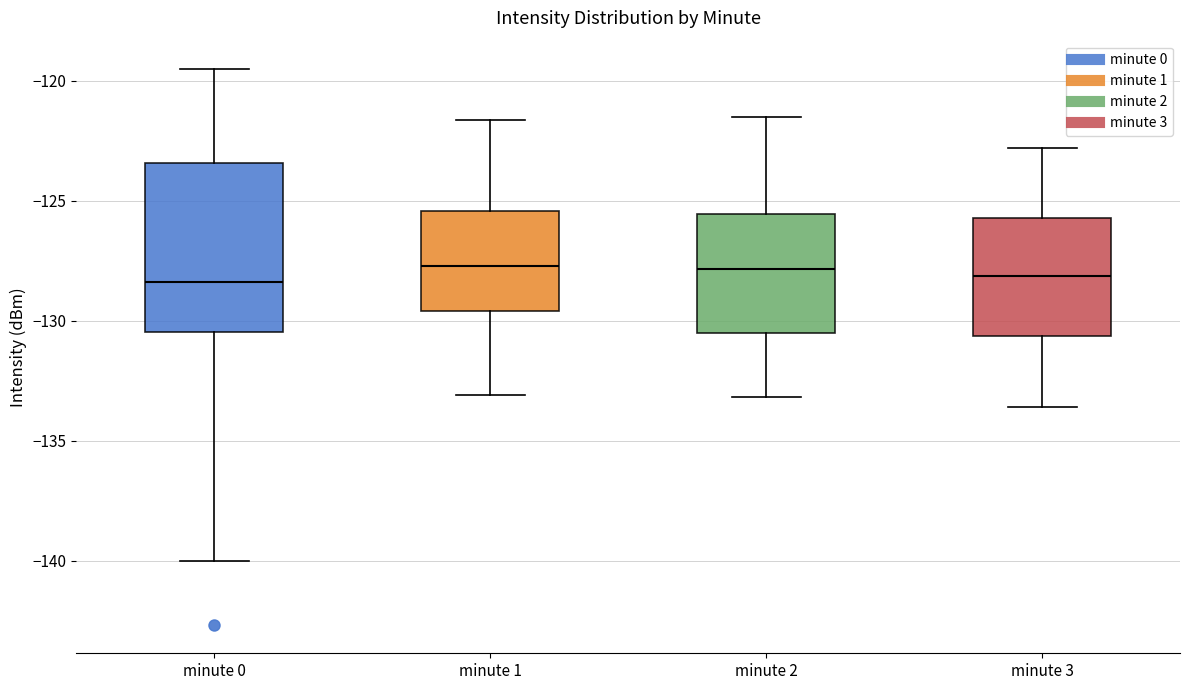

Reading left to right, transcribe this box plot: for each box, give where its median line is, the range the box spans, and where its two whiskers end, as read against the y-axis. The values are not printed on the chart, so give them approximately, as read against the axis.

minute 0: median -128.5, box -130.5 to -123.5, whiskers -140.0 to -119.5
minute 1: median -127.5, box -129.5 to -125.5, whiskers -133.0 to -121.5
minute 2: median -128.0, box -130.5 to -125.5, whiskers -133.0 to -121.5
minute 3: median -128.0, box -130.5 to -125.5, whiskers -133.5 to -123.0